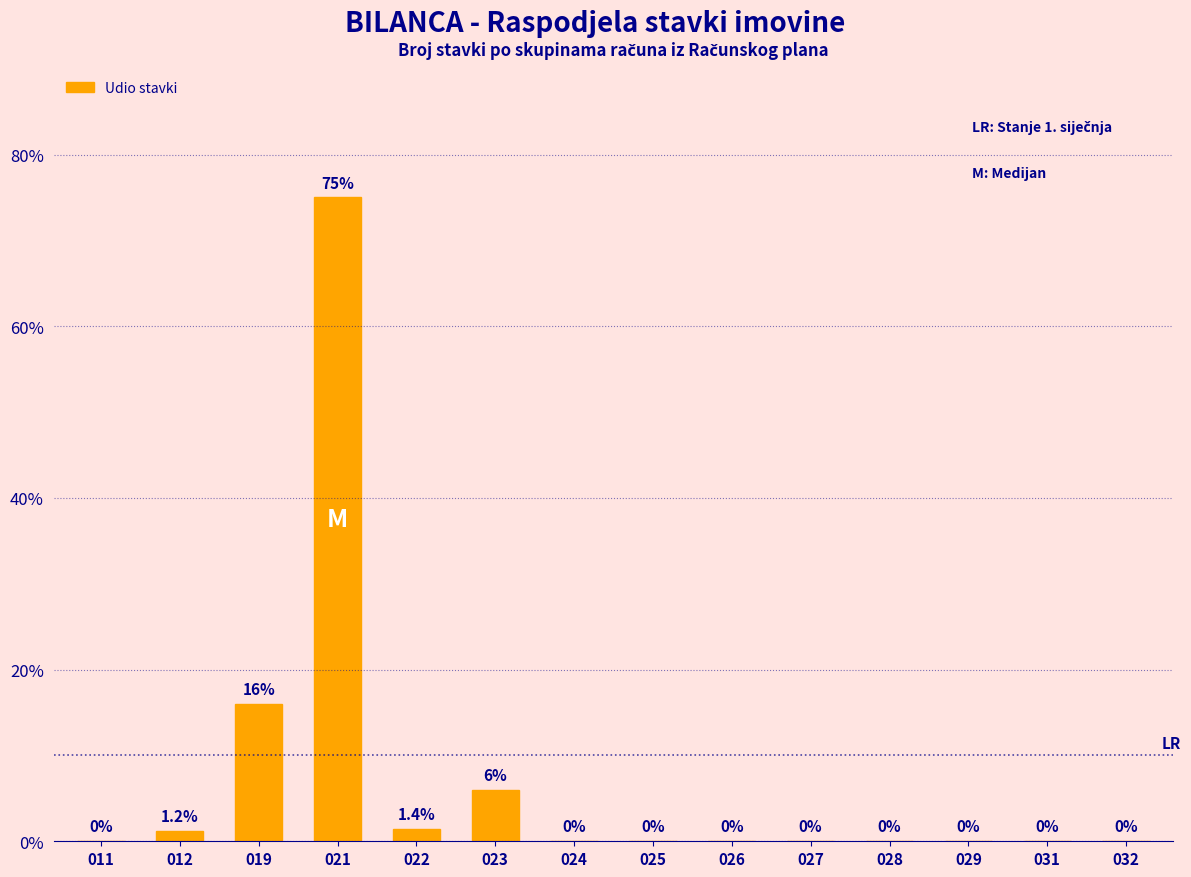

Reading left to right, list all the values displayed in this chart.

011=0.0	012=1.2	019=16.0	021=75.0	022=1.4	023=6.0	024=0.0	025=0.0	026=0.0	027=0.0	028=0.0	029=0.0	031=0.0	032=0.0